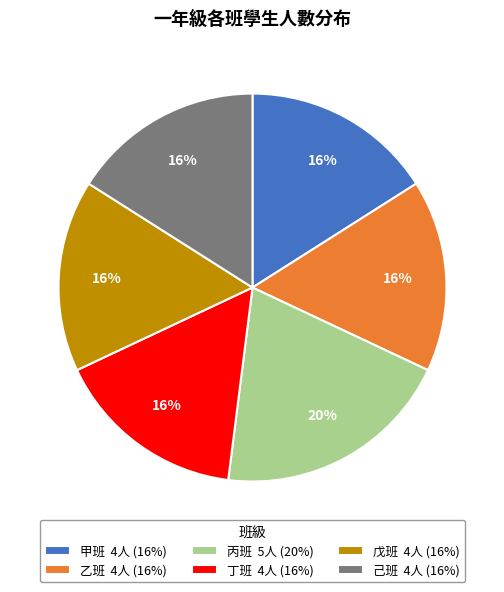

To the nearest percent, what portion does 乙班 4人 (16%) represent?

16%